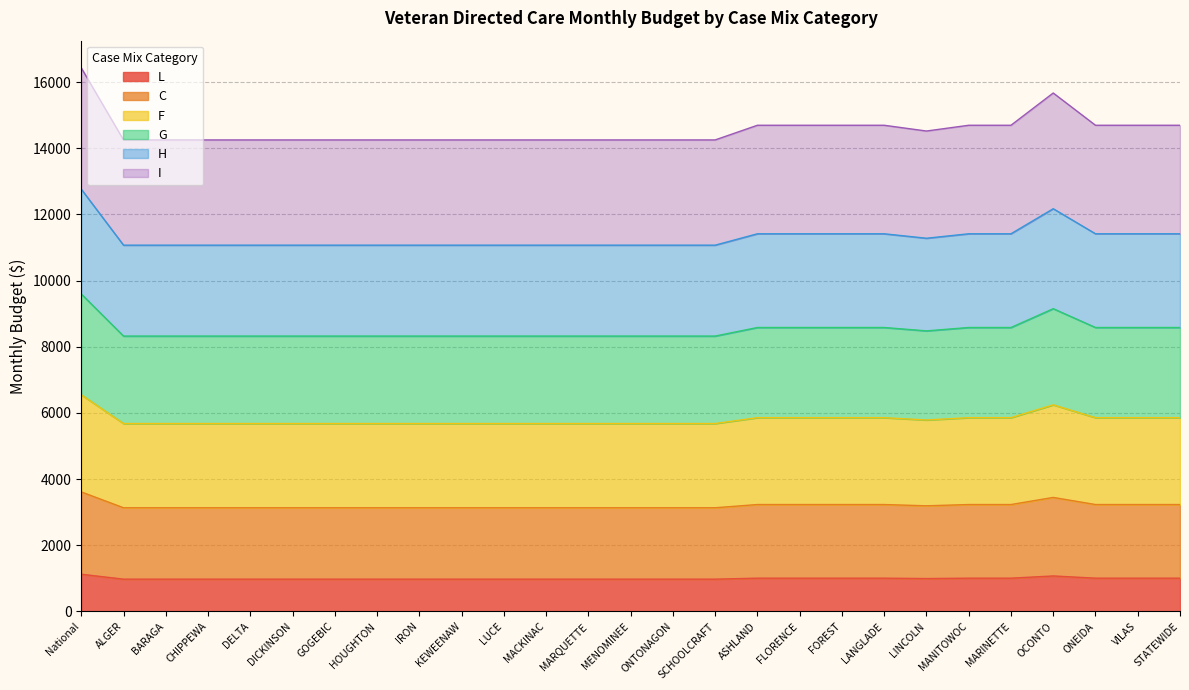

What position from the right is IRON?

19